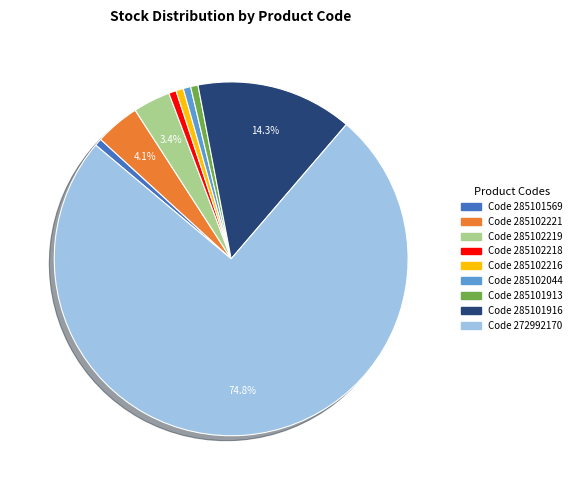

Is there a majority slice in this chart?

Yes